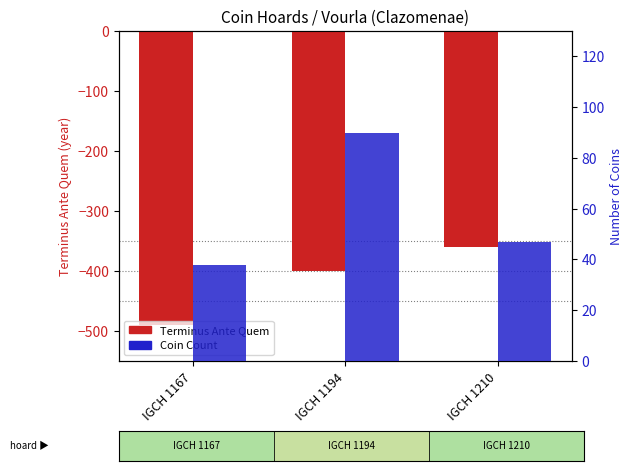

What value does the Terminus Ante Quem series have at IGCH 1210, to the nearest 5?

-360